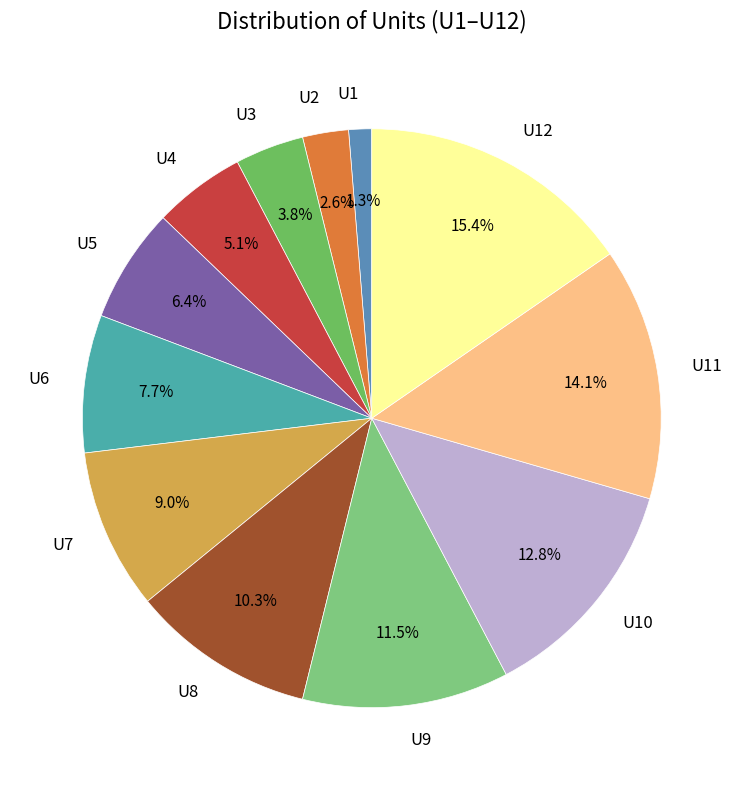

Approximately how many times larger is the value at U3 compared to U8?

0.4